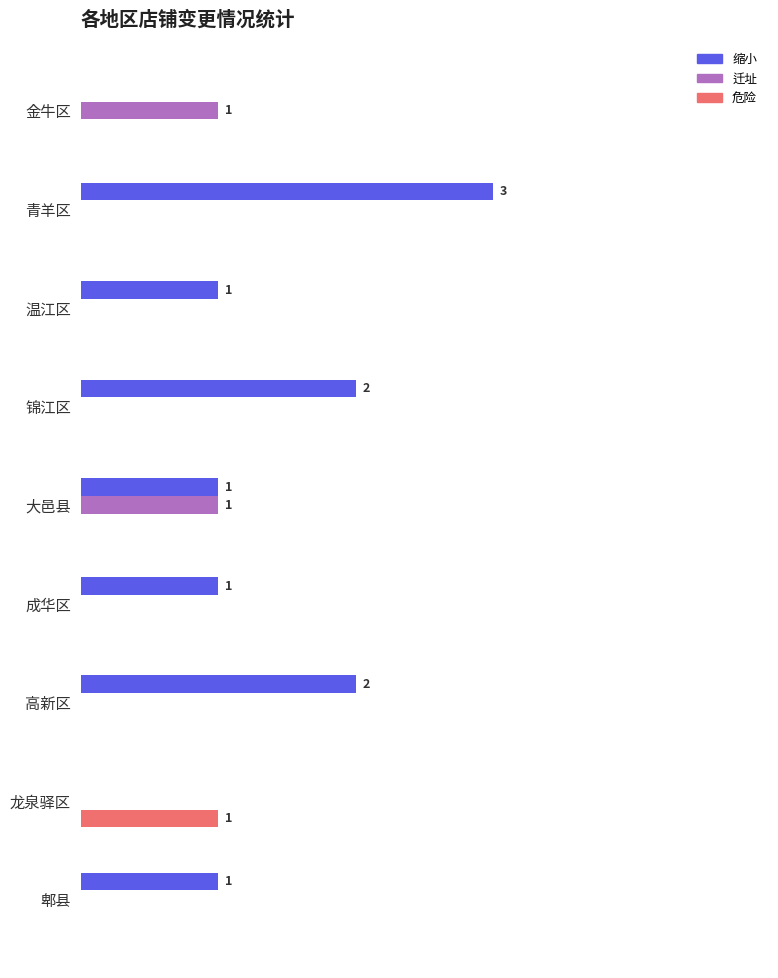

List the series in order of their peak value, highest first.

缩小, 迁址, 危险